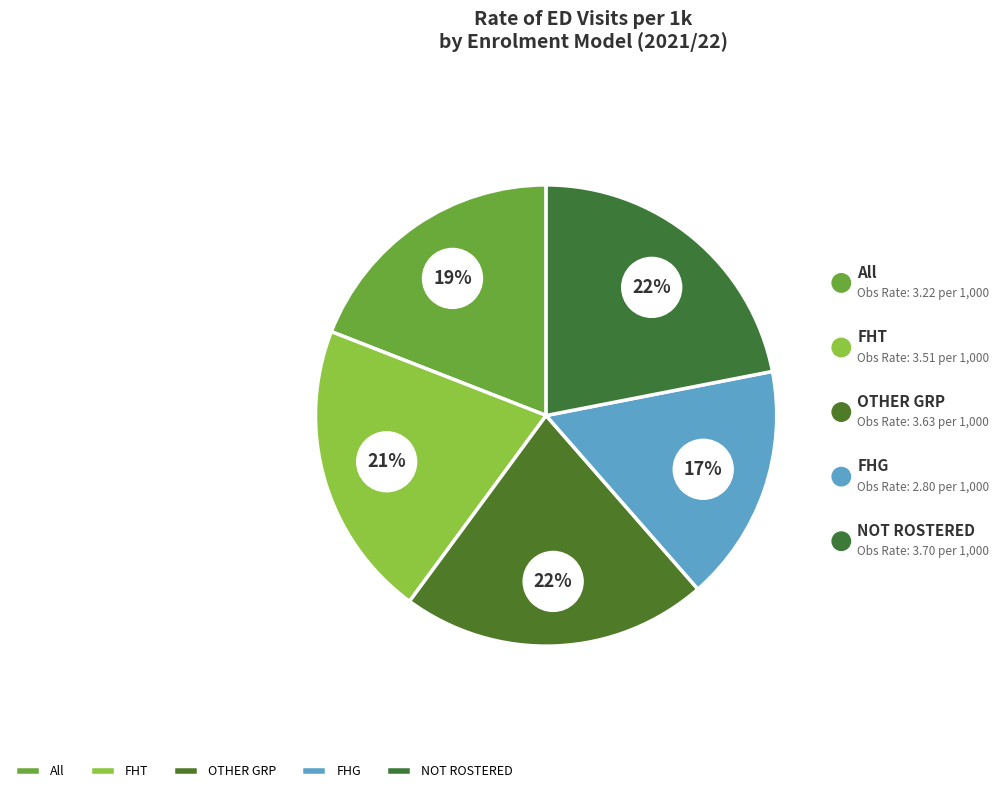

Do FHT and OTHER GRP together represent more than half of the pie?

No